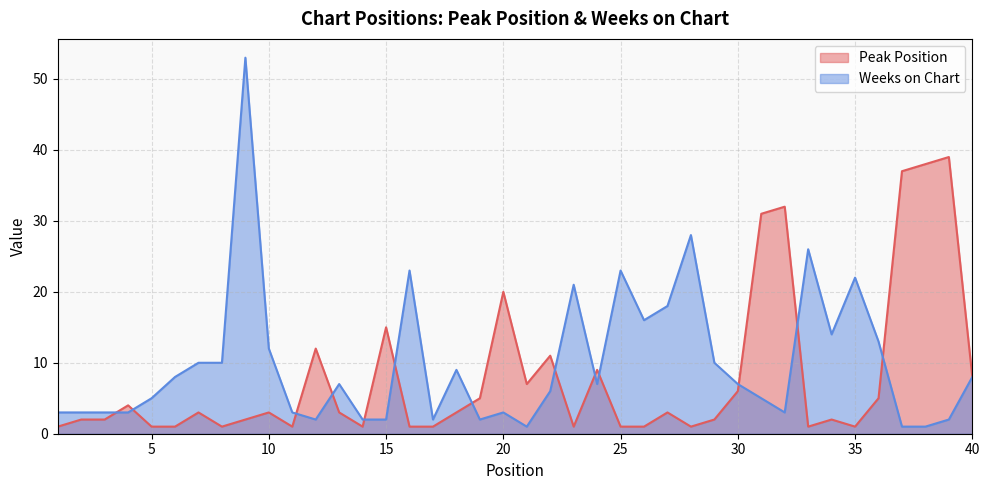

Rank the series by their maximum value, from lowest to highest.

Peak Position, Weeks on Chart